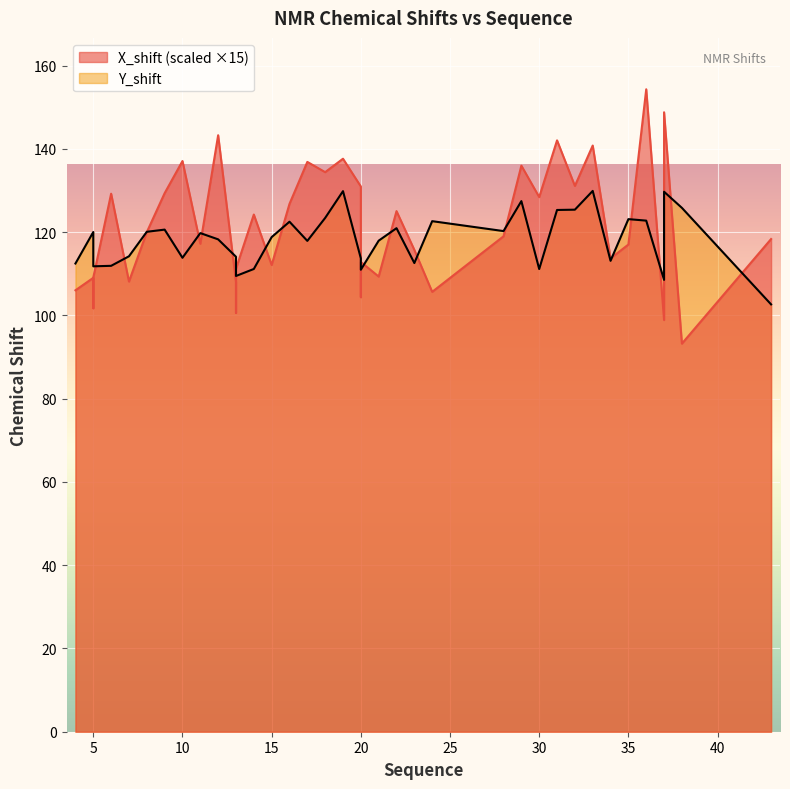

What is the approximate value of Y_shift at 21?

118.0